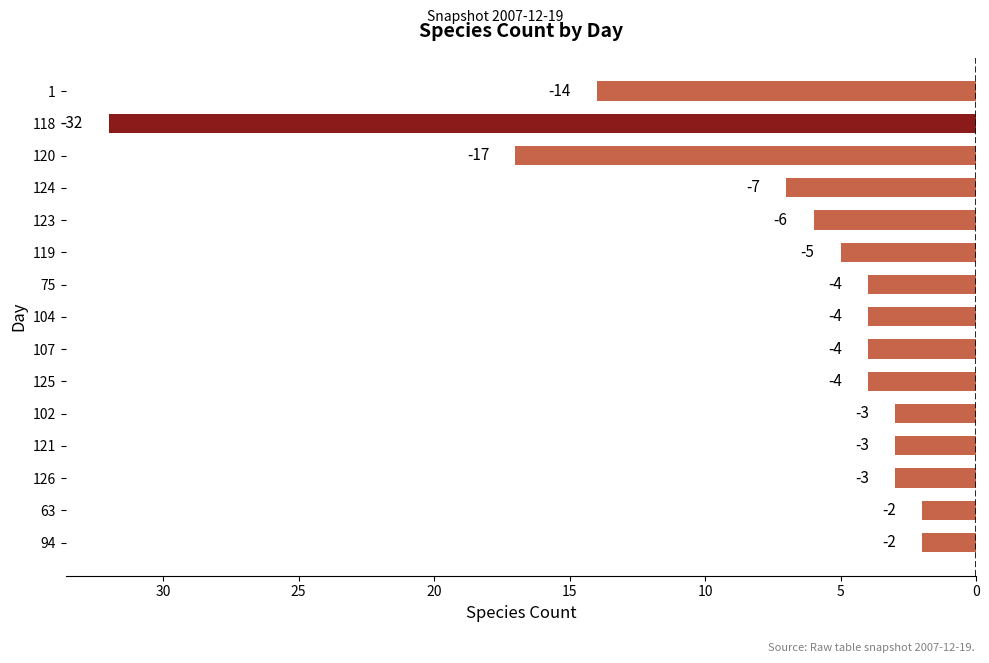

Are the bars horizontal?

Yes